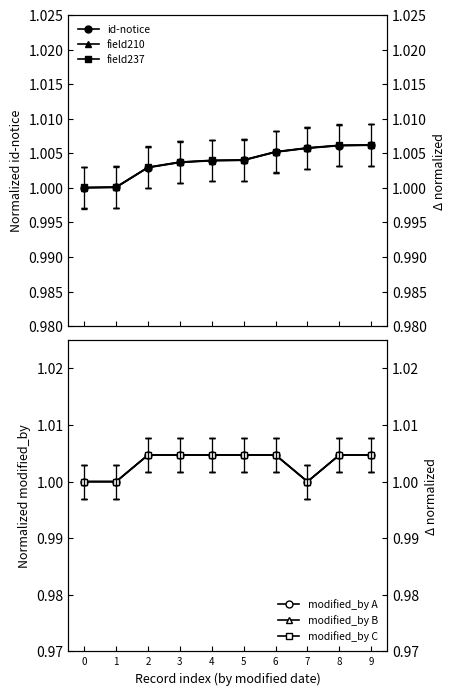

At which category is the sum across all series the highest?

9